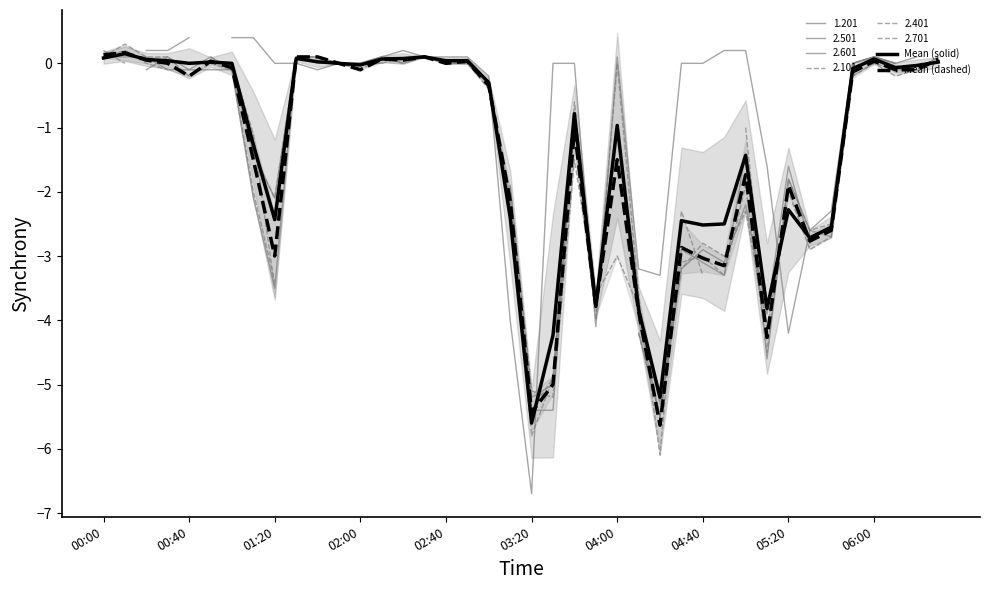

Which category has the lowest value in the Mean (solid) series?

03:20